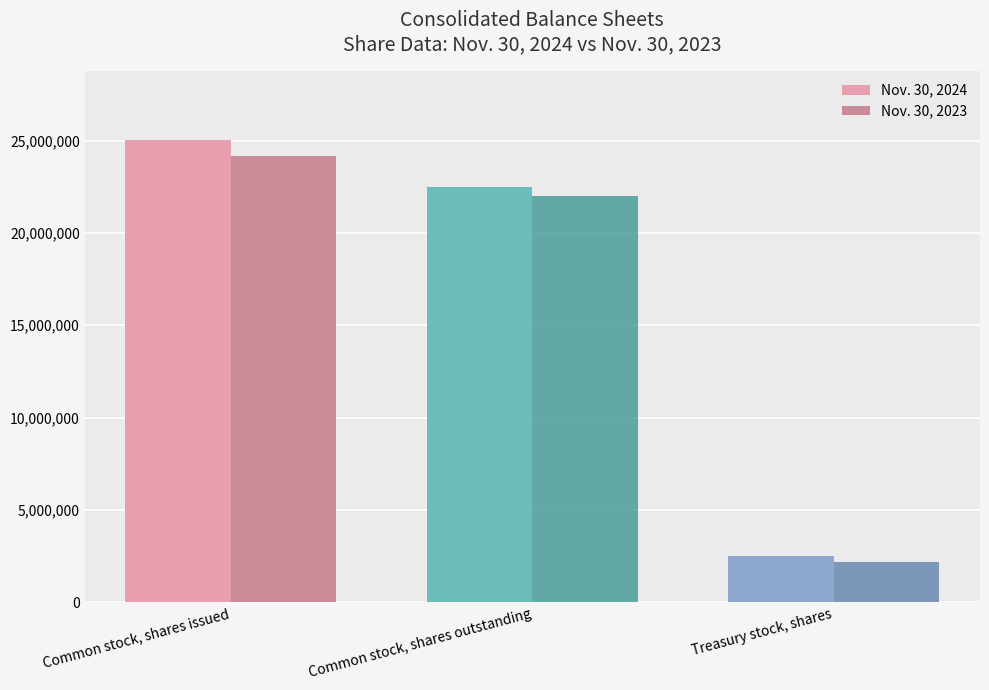

Reading right to left, what are all the values shown in this chart?

Nov. 30, 2024: 2515217	22495759	25010976
Nov. 30, 2023: 2165987	22002027	24168014